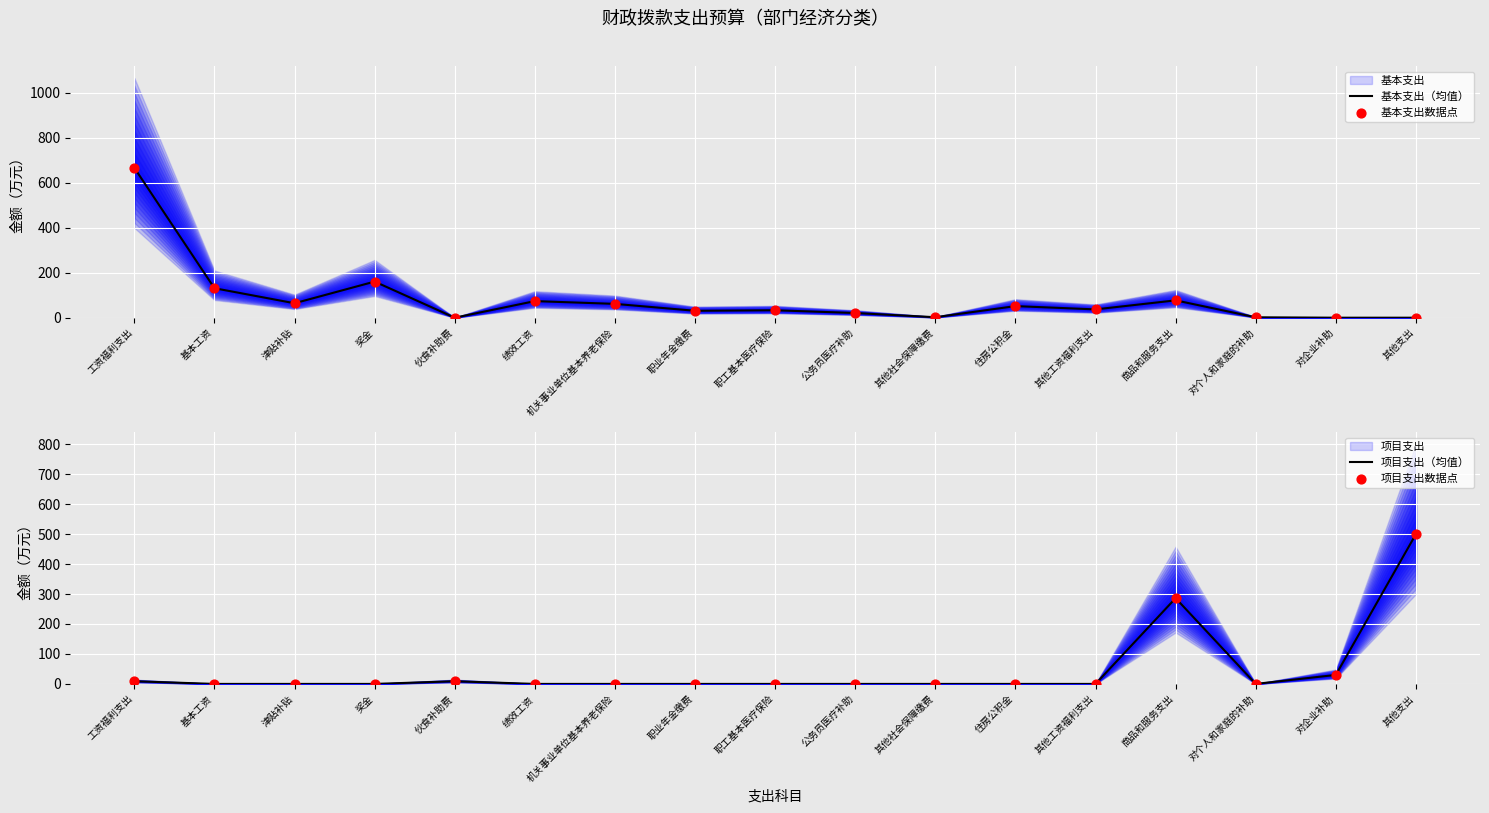

The value of 基本支出（均值） at 对企业补助 is 0.0. True or false?

True